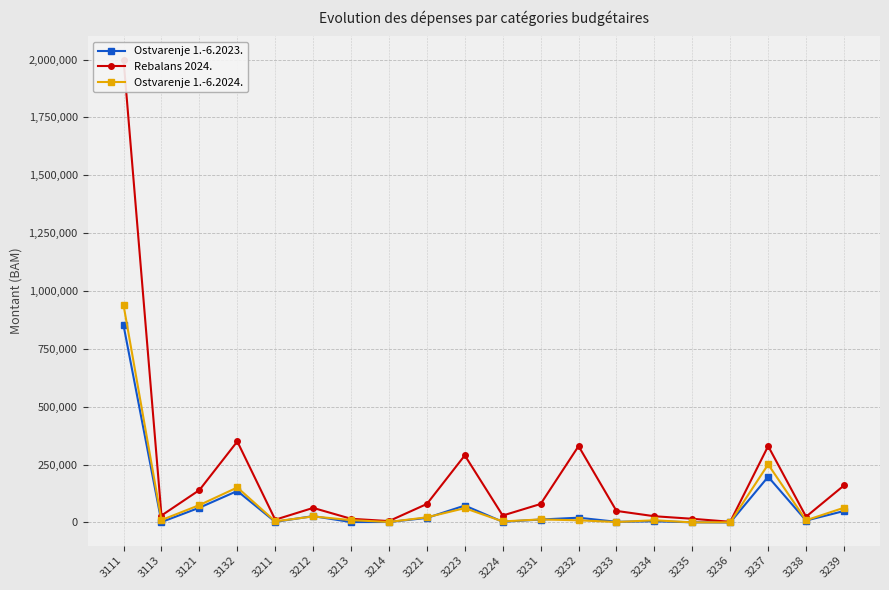

How many series are shown in this chart?

3